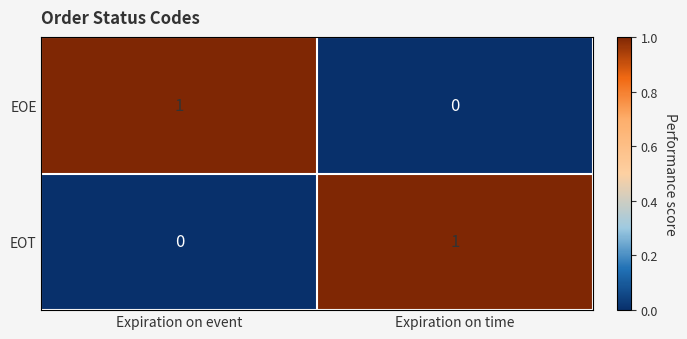

True or false: EOE has a value of 1 at Expiration on time.

False